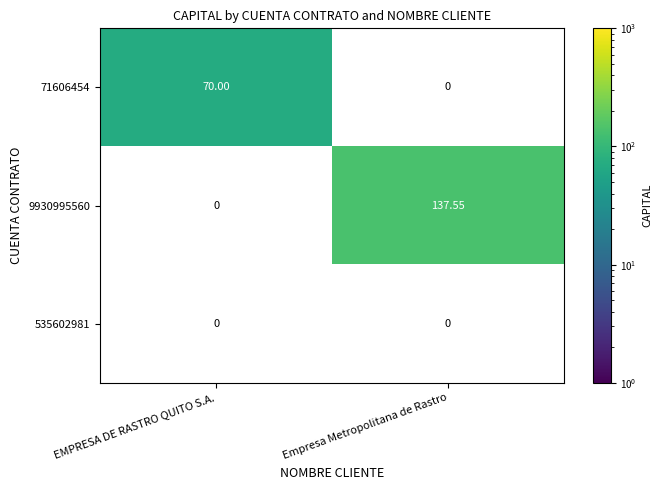

At which label does 9930995560 reach its minimum?

EMPRESA DE RASTRO QUITO S.A.